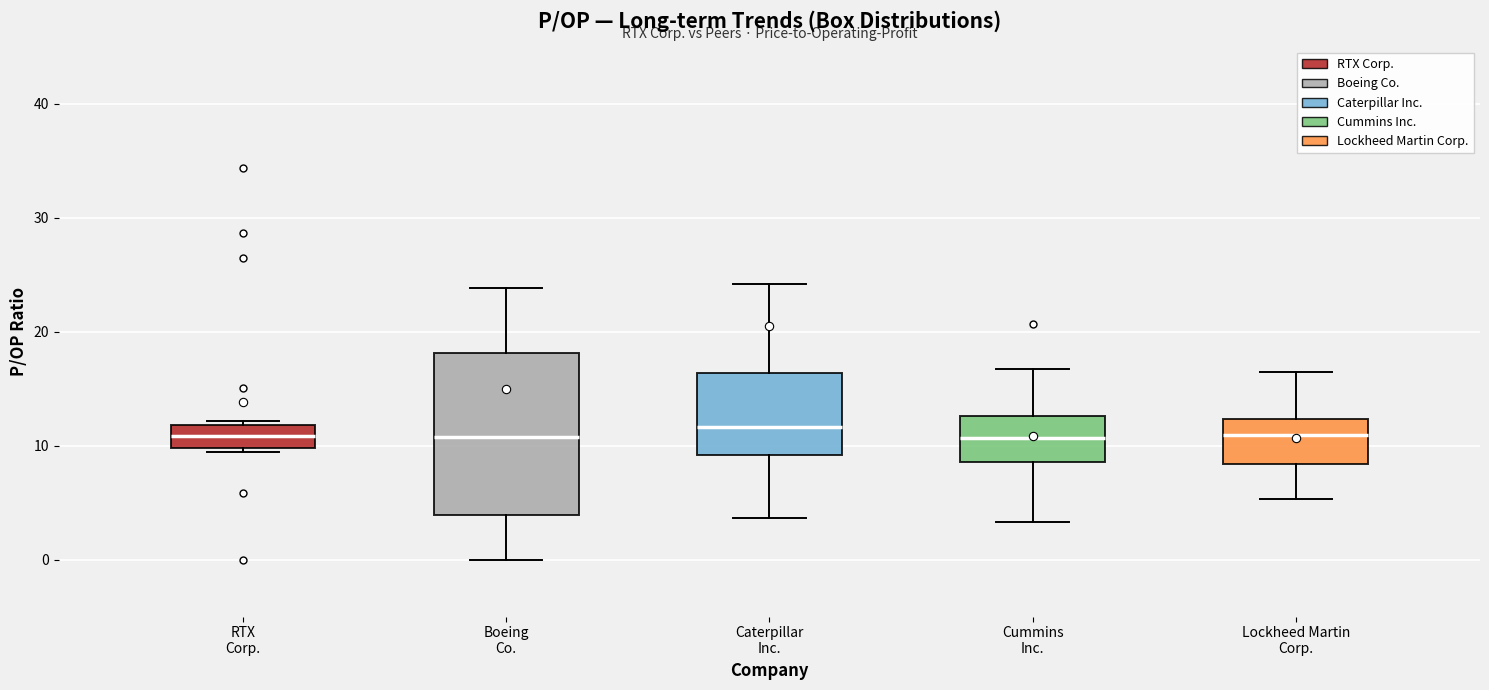

Reading left to right, transcribe this box plot: for each box, give where its median line is, the range the box spans, and where its two whiskers end, as read against the y-axis. The values are not printed on the chart, so give them approximately, as read against the axis.

RTX Corp.: median 11, box 10 to 12, whiskers 9 to 12 (just above the box's upper edge)
Boeing Co.: median 11, box 4 to 18, whiskers 0 to 24
Caterpillar Inc.: median 12, box 9 to 16, whiskers 4 to 24
Cummins Inc.: median 11, box 9 to 13, whiskers 3 to 17
Lockheed Martin Corp.: median 11, box 8 to 12, whiskers 5 to 16